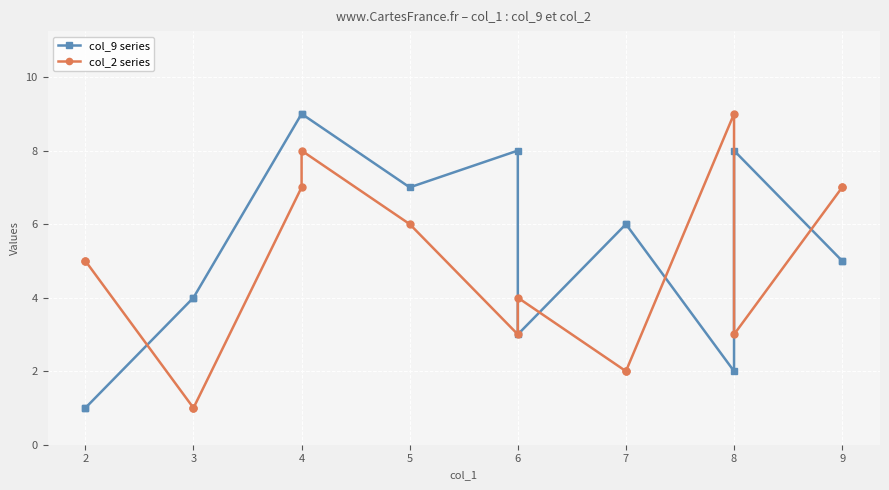

In col_9 series, how many points are lower than both neighbors (excluding endpoints)?

3